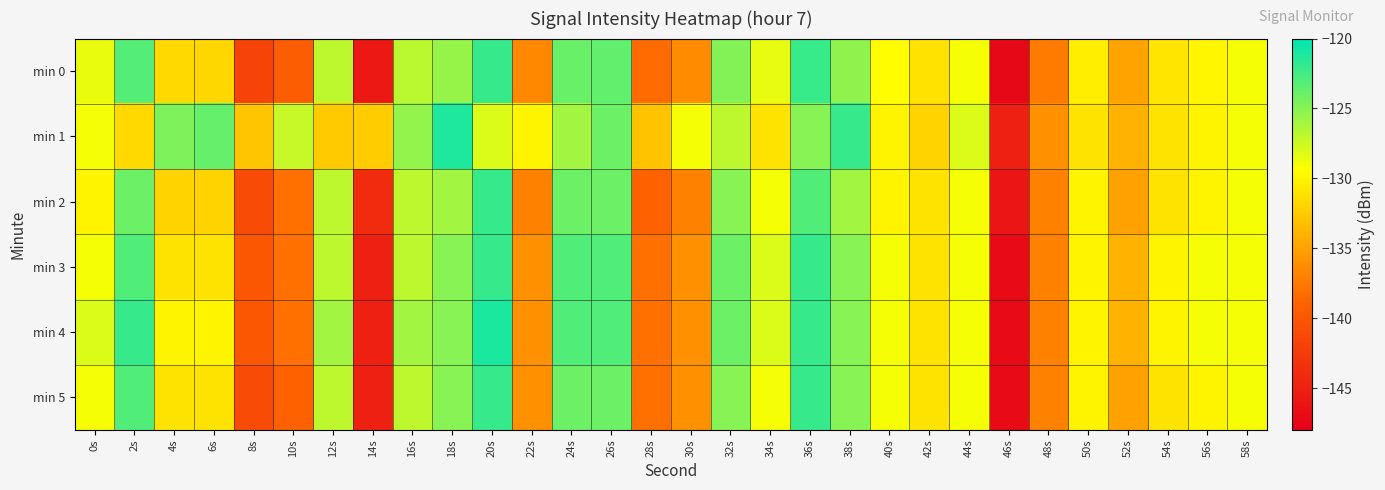

List the series in order of their peak value, highest first.

min 4, min 1, min 0, min 2, min 3, min 5